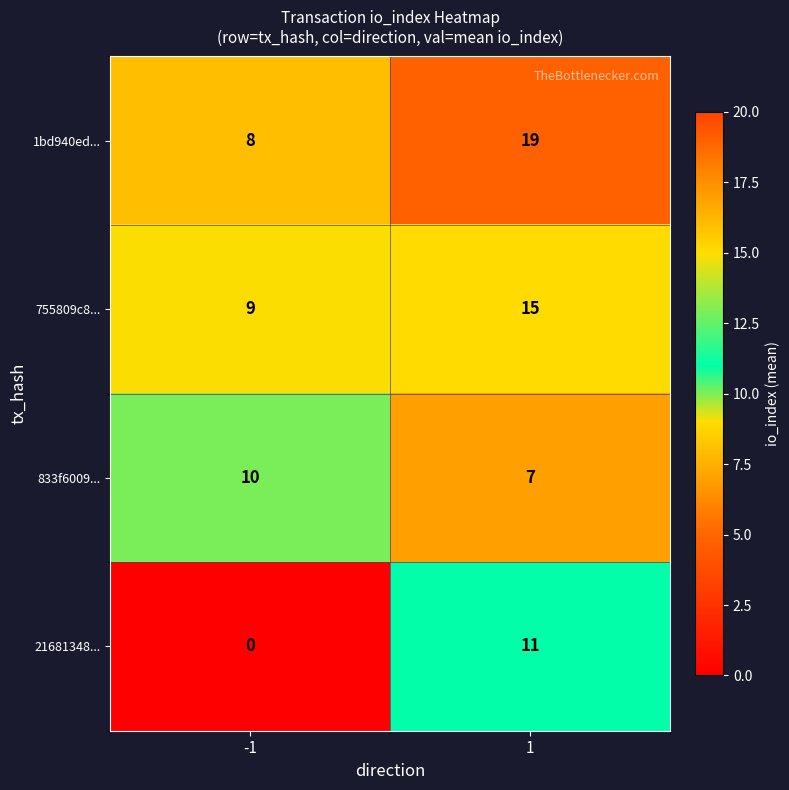

What is the spread (max minus min) of values at 1?

12